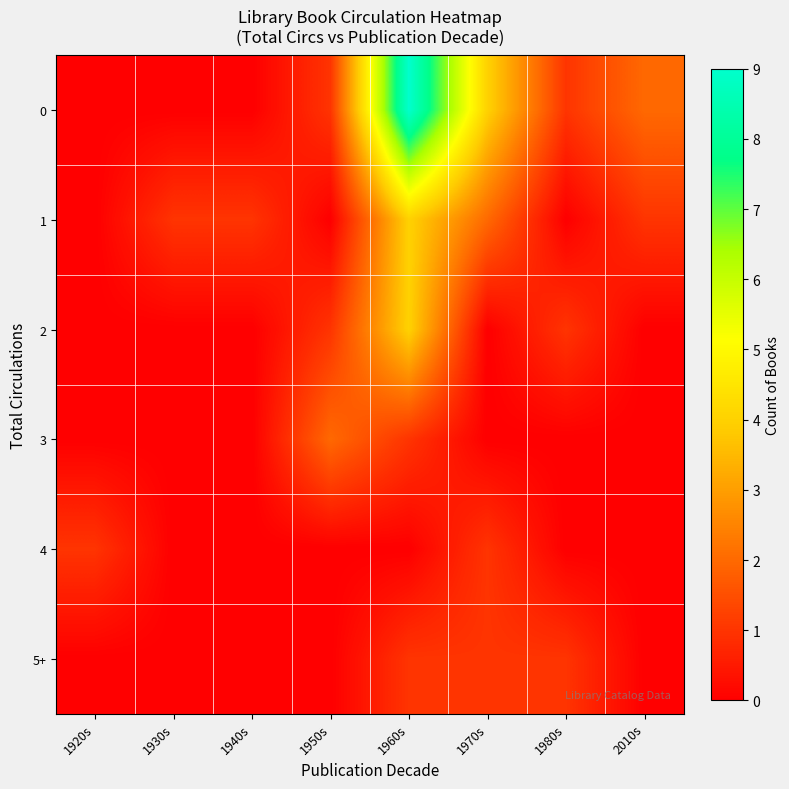

At which category is the sum across all series the highest?

1960s